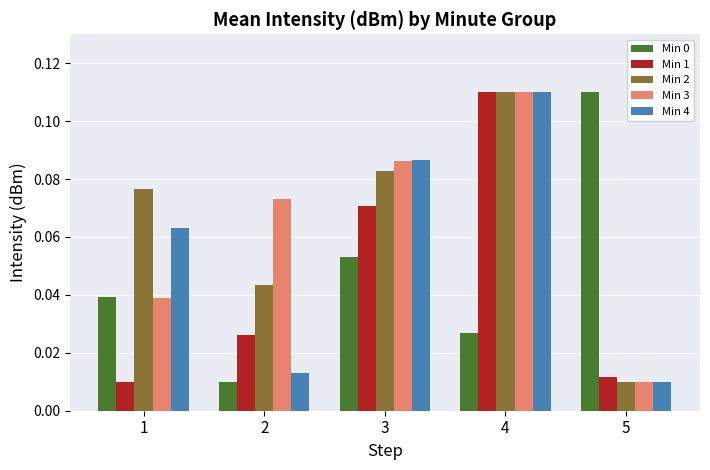

Rank the categories by Min 1 value from lowest to highest.

1, 5, 2, 3, 4